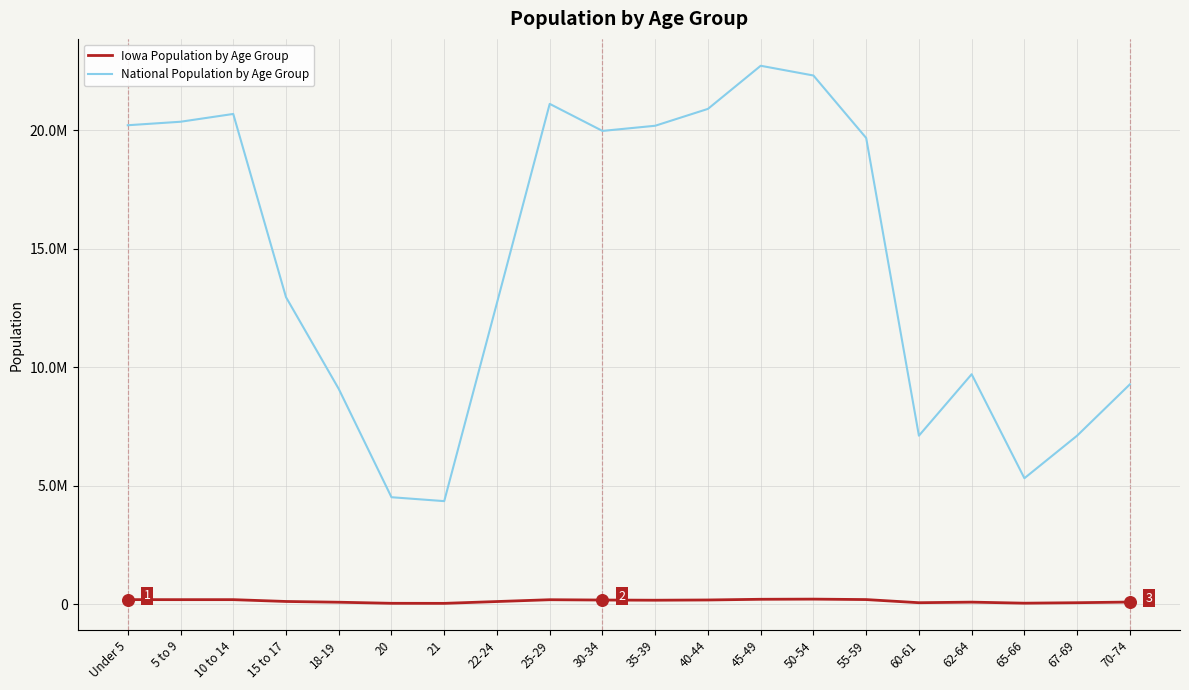

What is the total value across all series at 45-49?

22925073